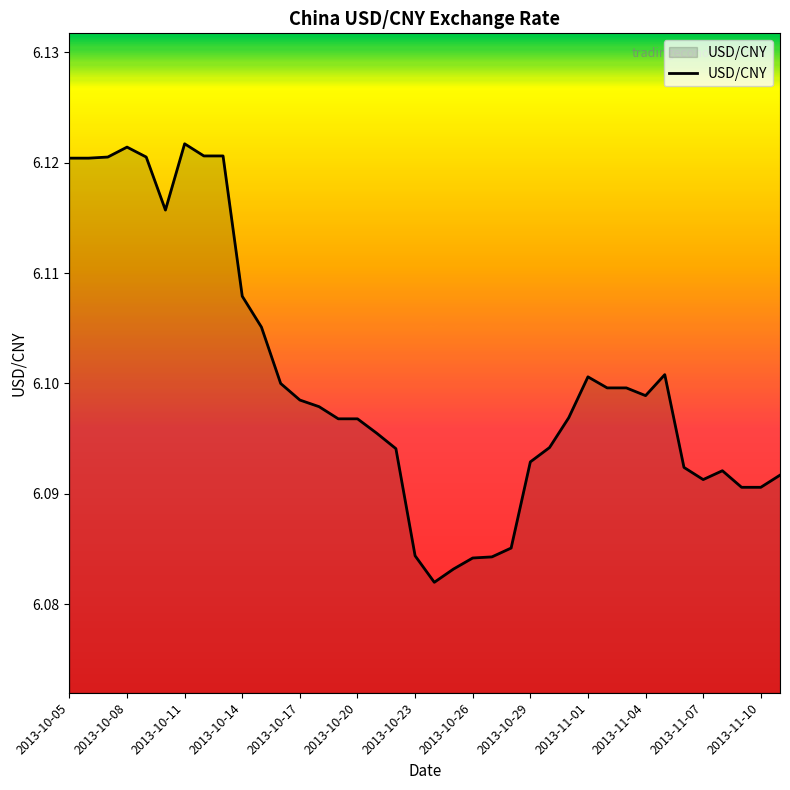

What is the sum of all values?

231.8